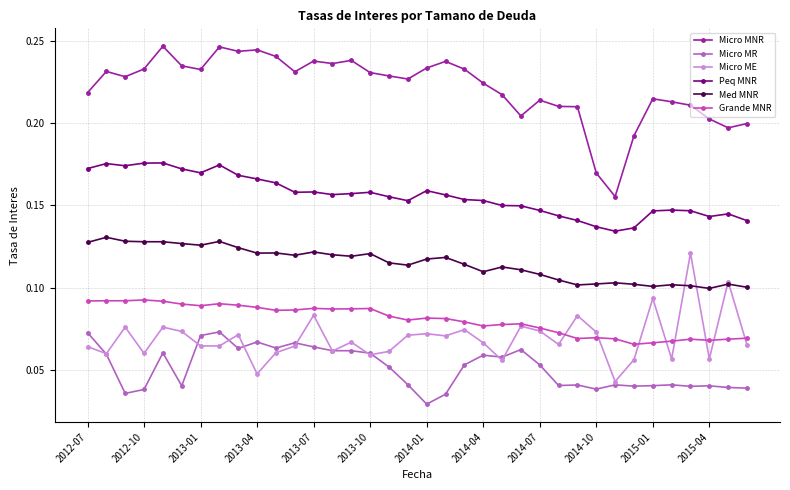

What is the maximum value for Med MNR?

0.1